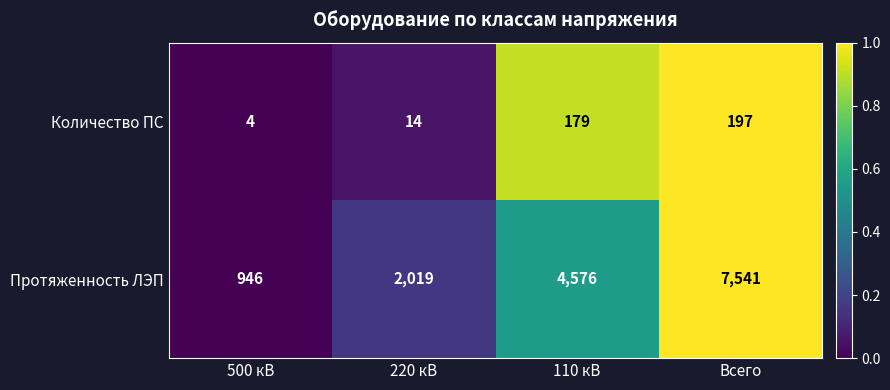

Reading left to right, list all the values displayed in this chart.

Количество ПС: 4	14	179	197
Протяженность ЛЭП: 946	2019	4576	7541